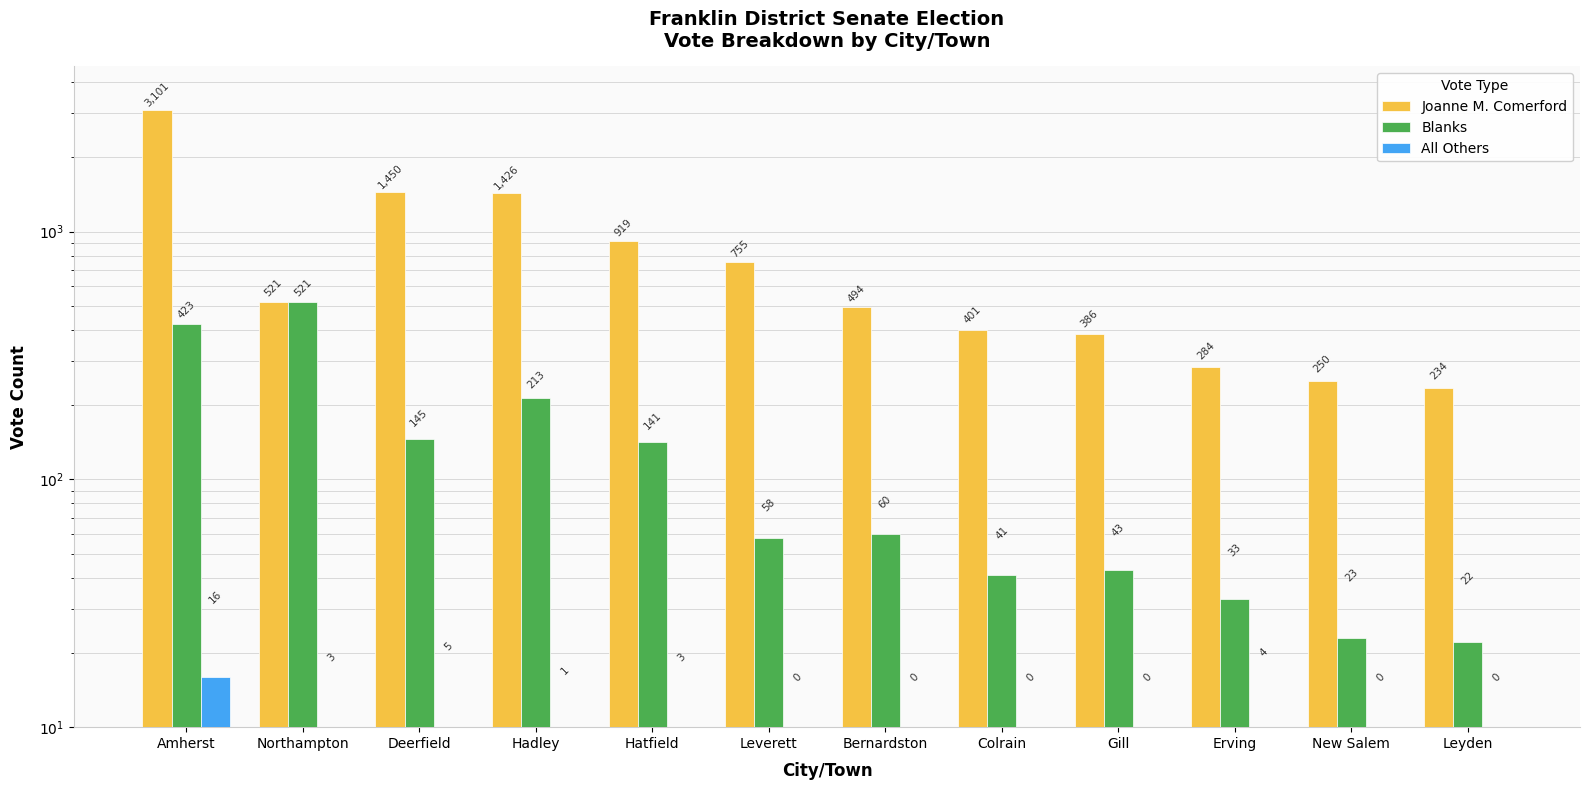

Which series has the largest range (max minus min)?

Joanne M. Comerford